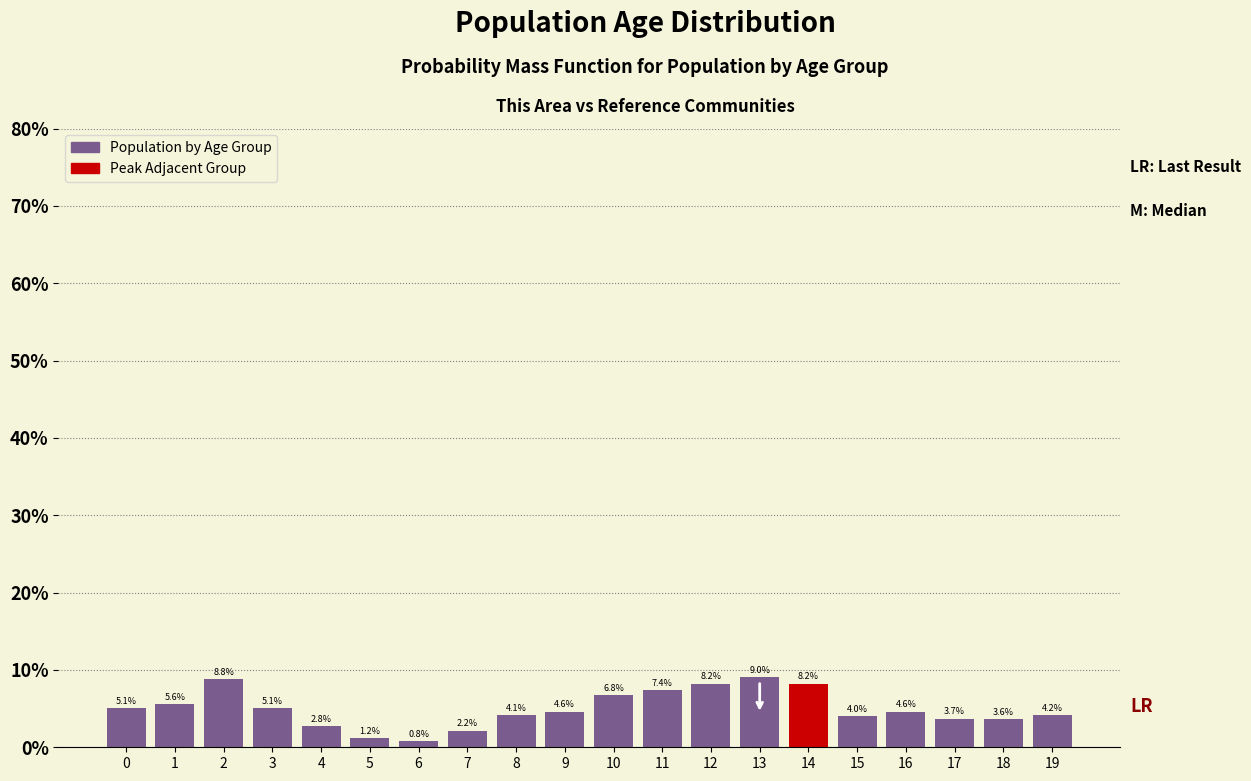

Reading left to right, list all the values displayed in this chart.

5.1	5.6	8.8	5.1	2.8	1.2	0.8	2.2	4.1	4.6	6.8	7.4	8.2	9.0	8.2	4.0	4.6	3.7	3.6	4.2